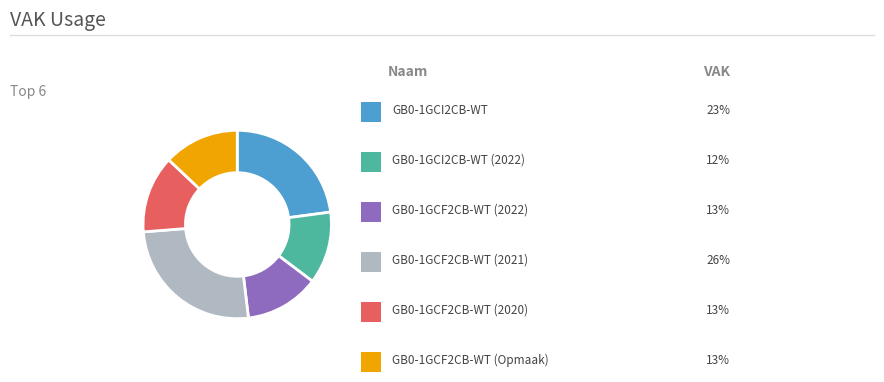

Is there a majority slice in this chart?

No